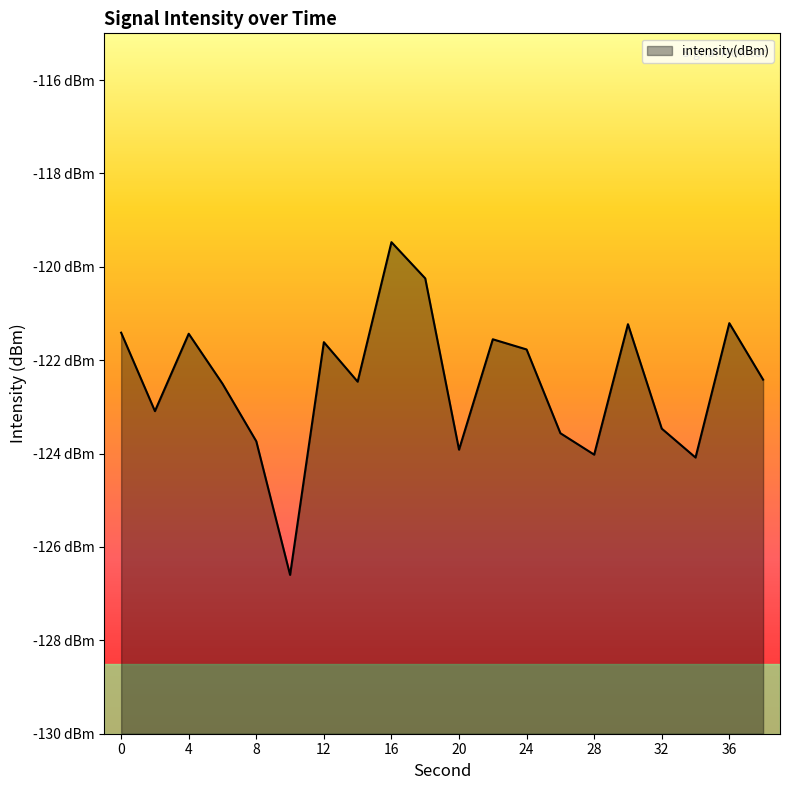

Does the chart have visible grid lines?

No